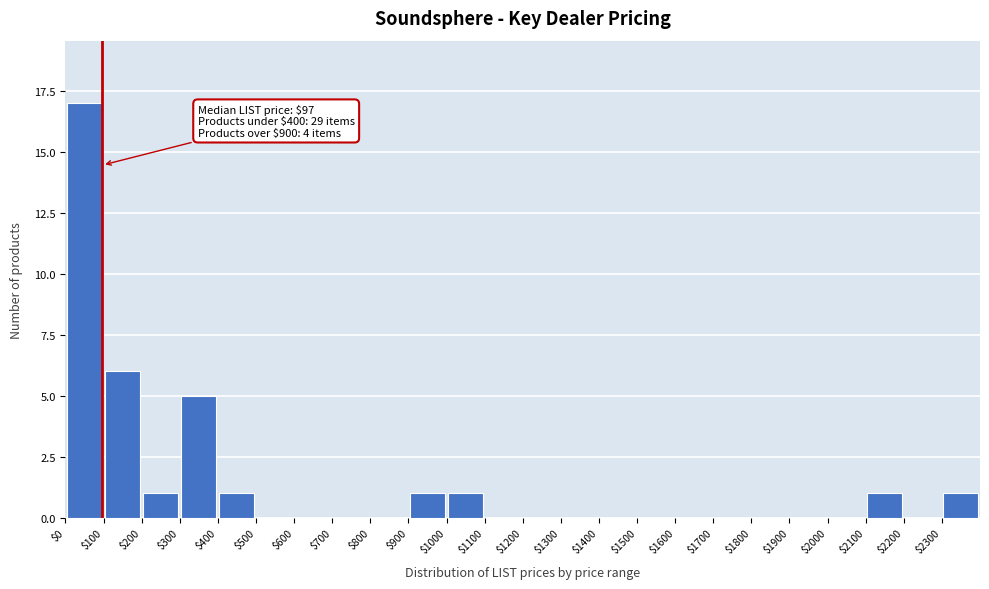

Over which range of the x-axis is the bar tallest?

0 to 100